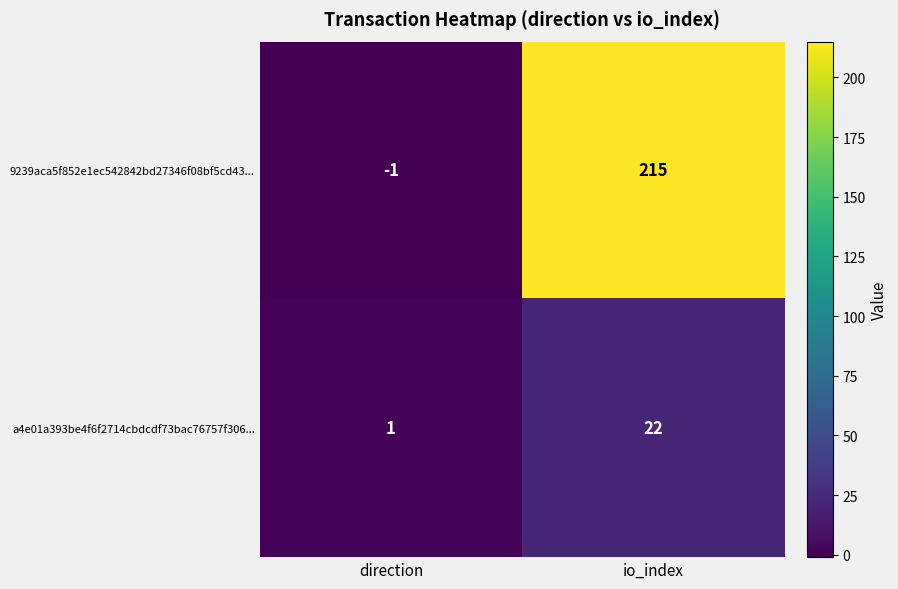

Where is a4e01a393be4f6f2714cbdcdf73bac76757f306... nearest to the value 11?

direction